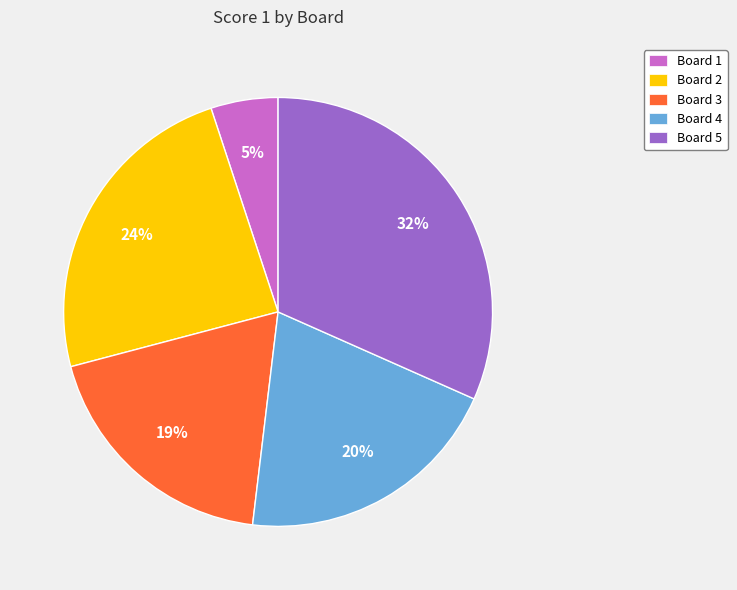

The Board 5 slice represents 22% of the pie. True or false?

False